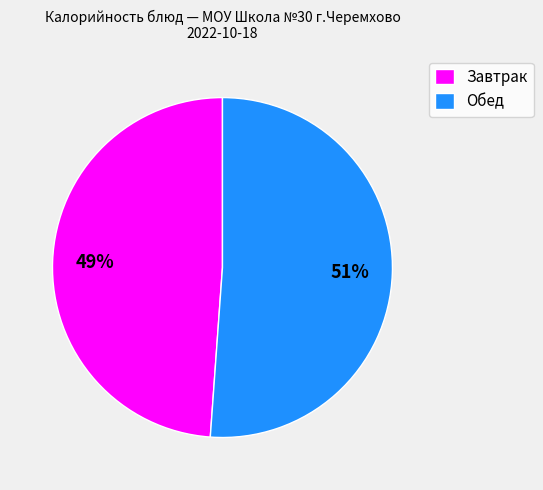

Do Завтрак and Обед together represent more than half of the pie?

Yes